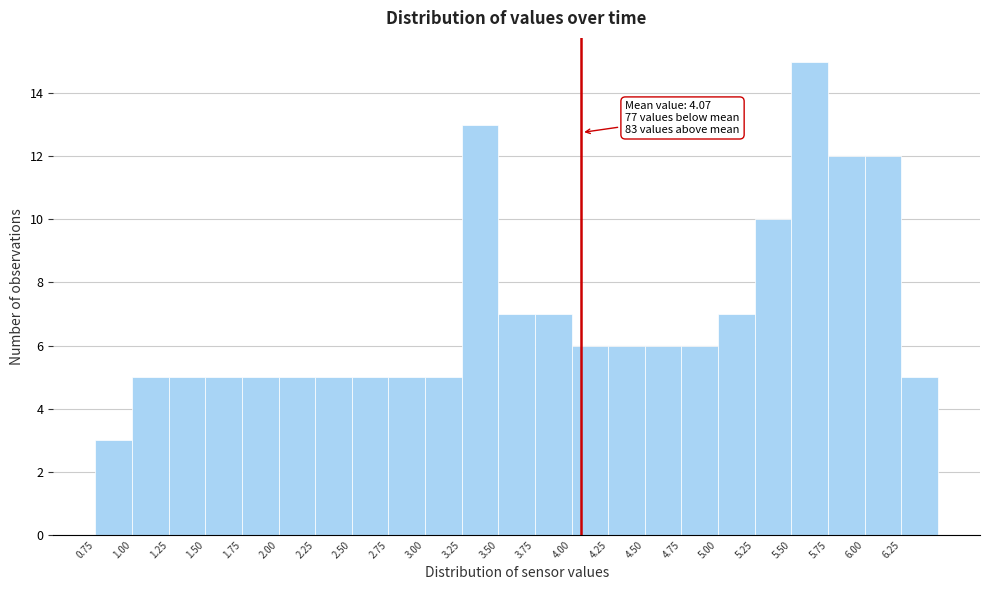

Which range on the x-axis has the tallest bar?

5.50 to 5.75